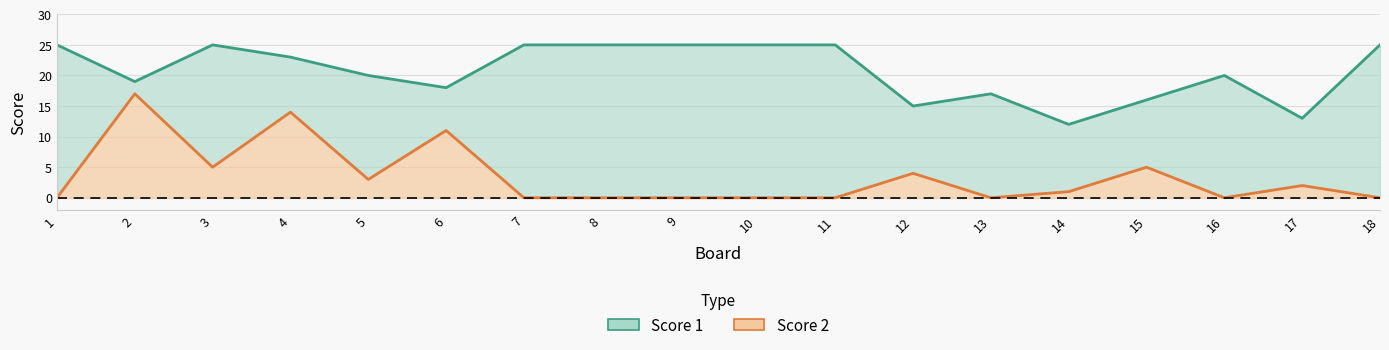

What is the difference between the maximum and minimum values in the Score 1 series?

13